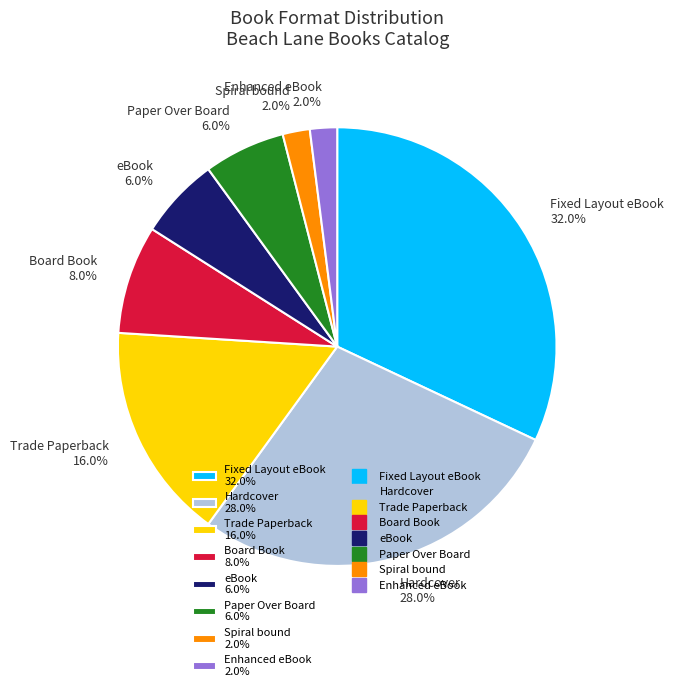

How many segments does this pie chart have?

8